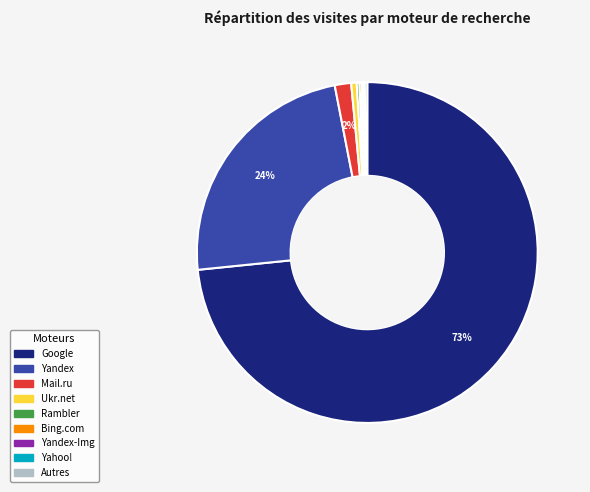

Is there any slice that represents more than half of the pie?

Yes